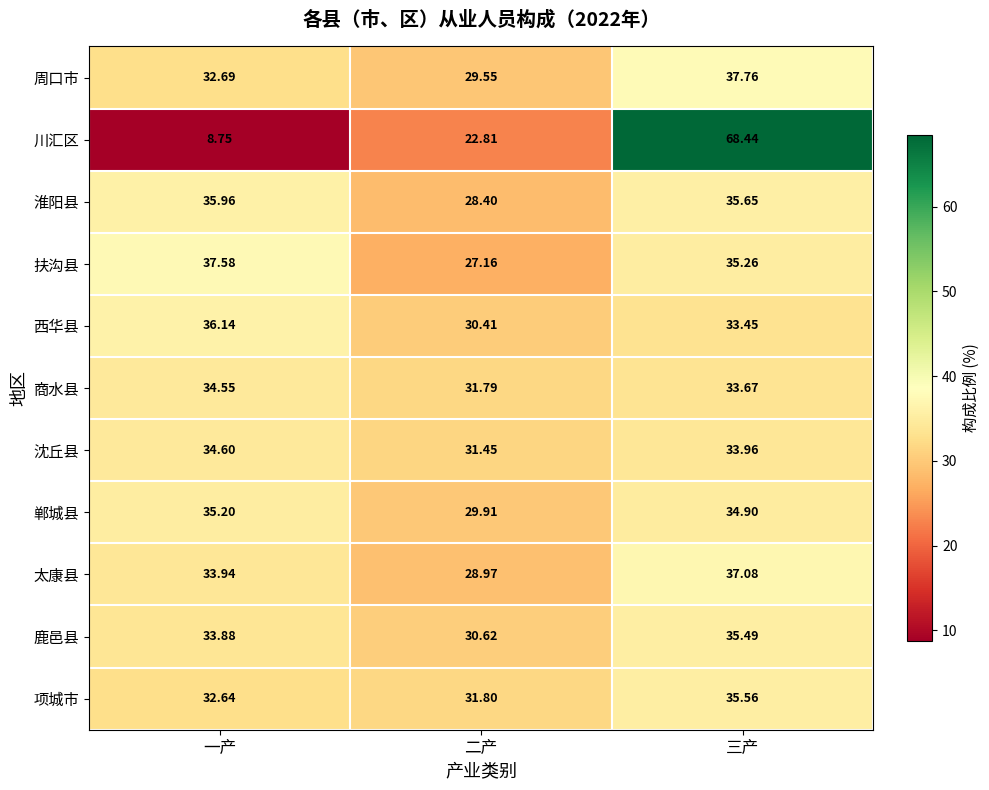

Which series changed the most between 二产 and 三产?

川汇区